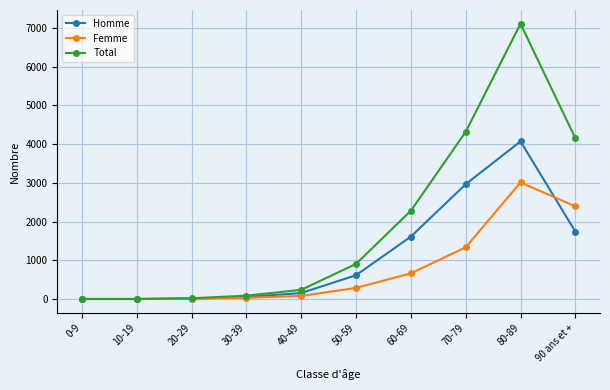

Count the number of categories in the chart.

10